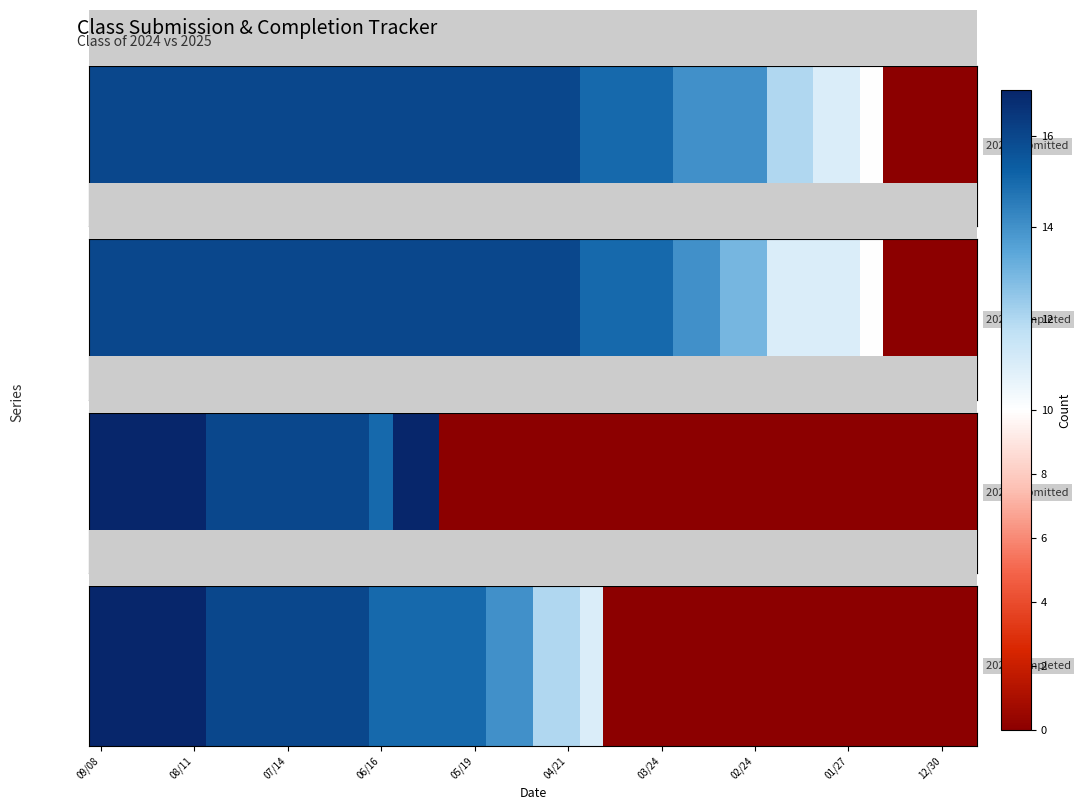

Is it true that the value at 16 is 5?

False